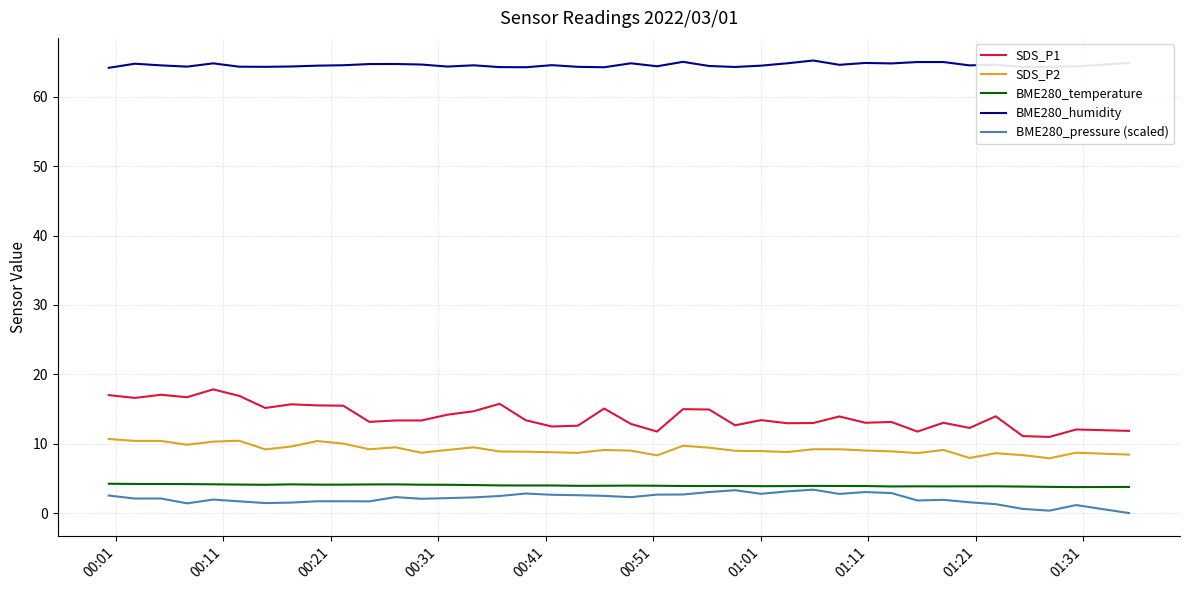

True or false: BME280_humidity and SDS_P1 cross at least once.

False